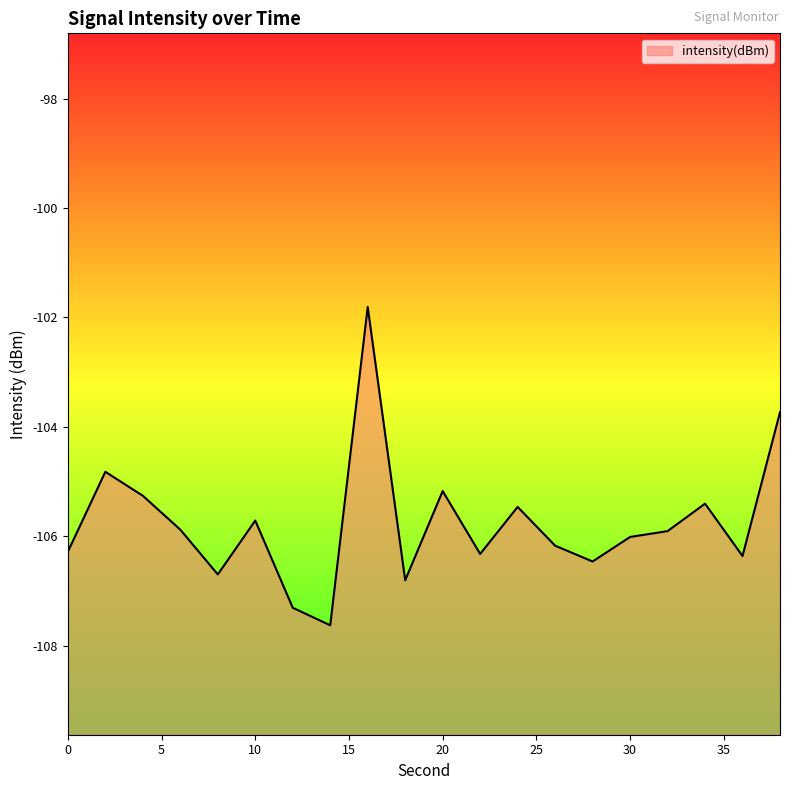

At which category does the data reach its first local valley?

8